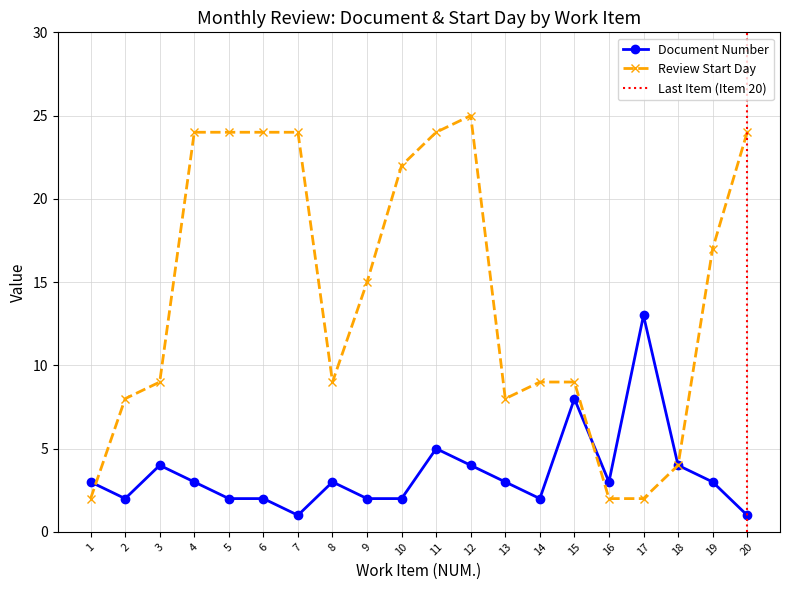

Where does the Review Start Day series first go above 15?

4